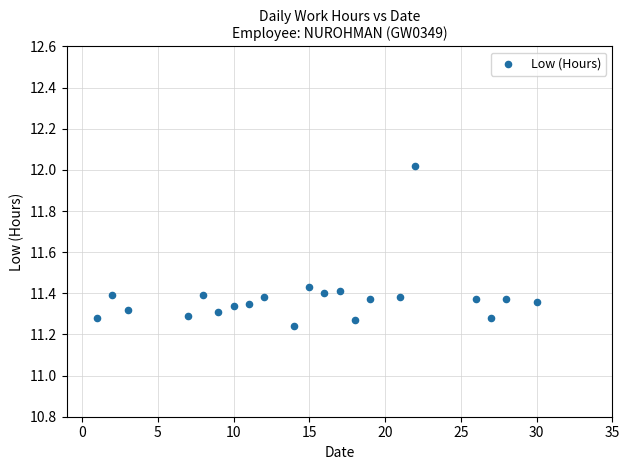

What is the range of Y values (max minus min)?

0.8